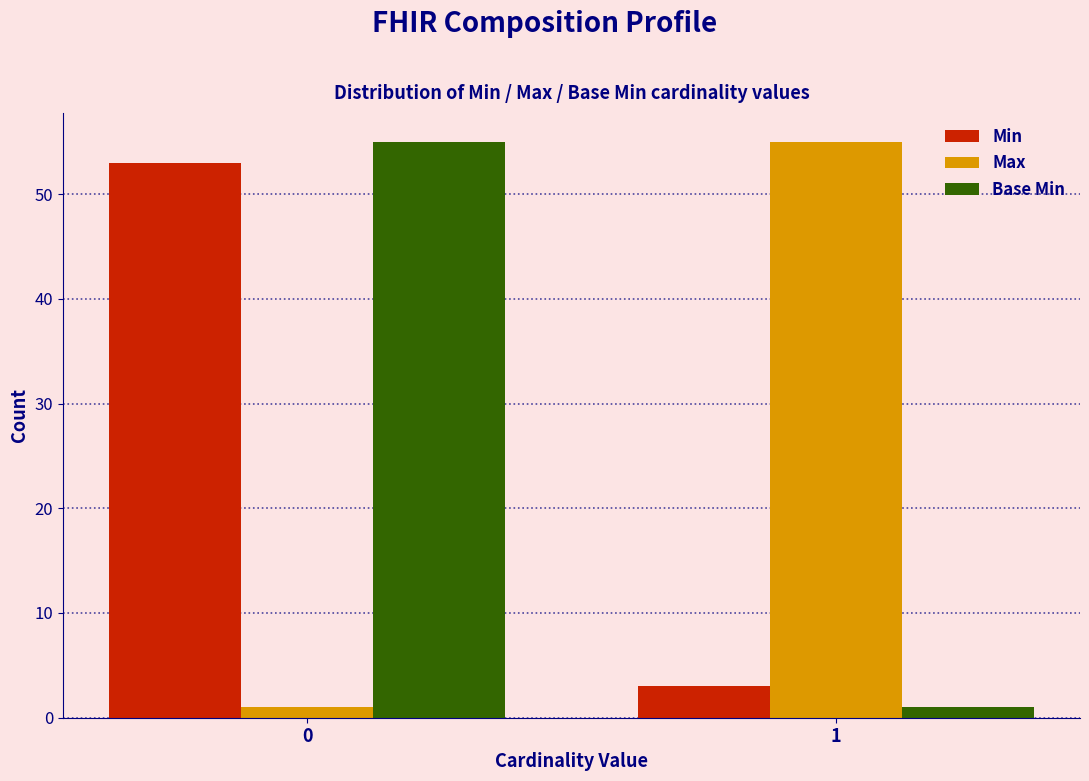

Reading left to right, what are all the values shown in this chart?

Min: 53	3
Max: 1	55
Base Min: 55	1